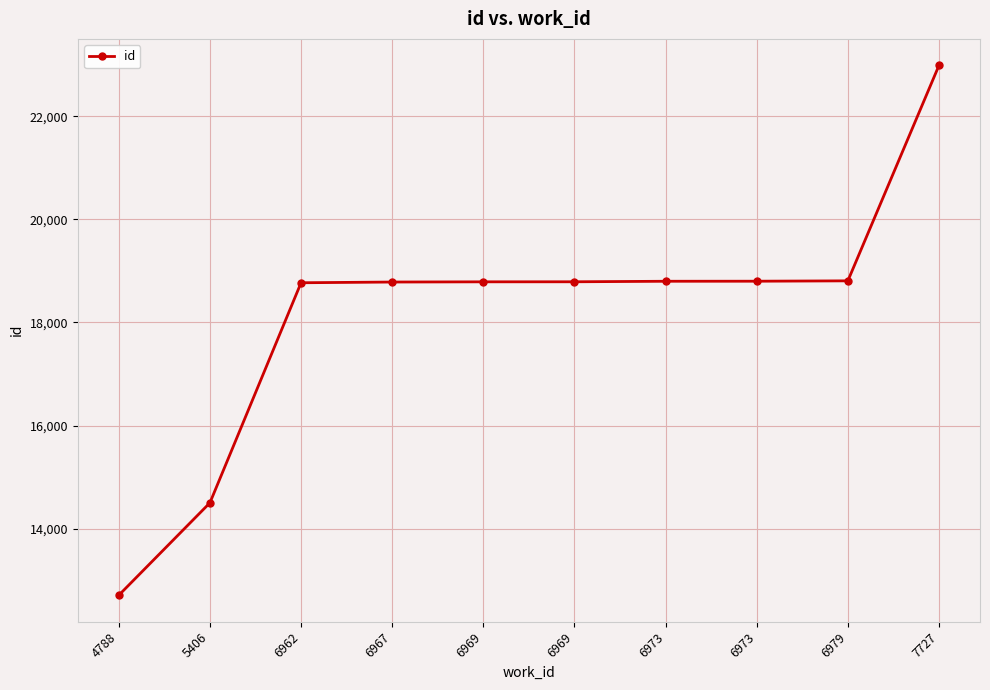

How many values are below 18789?

5